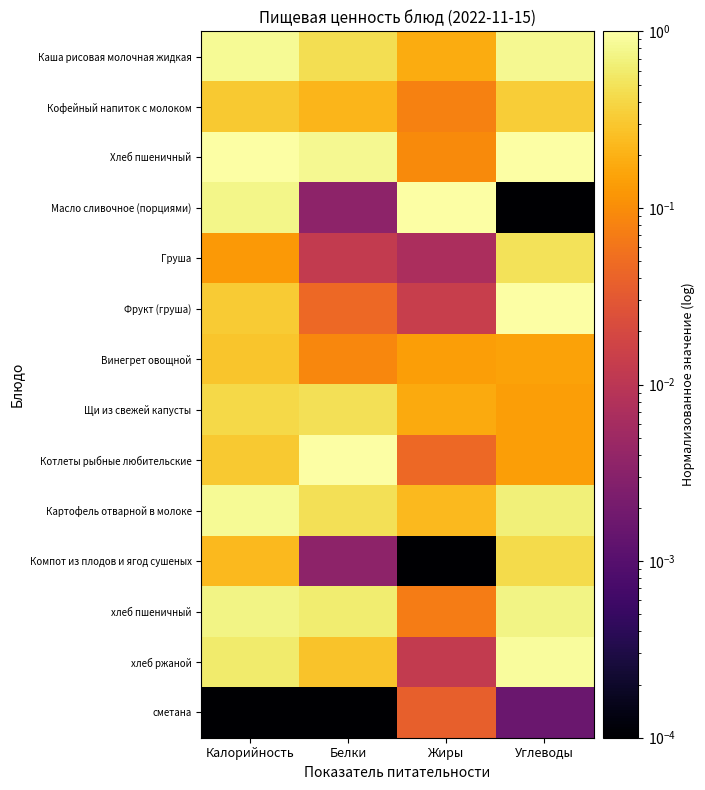

Reading right to left, transcribe all the data shown in this chart.

Каша рисовая молочная жидкая: Углеводы=0.8	Жиры=0.2	Белки=0.5	Калорийность=0.8
Кофейный напиток с молоком: Углеводы=0.3	Жиры=0.1	Белки=0.2	Калорийность=0.3
Хлеб пшеничный: Углеводы=1.0	Жиры=0.1	Белки=0.8	Калорийность=1.0
Масло сливочное (порциями): Углеводы=0.0	Жиры=1.0	Белки=0.0	Калорийность=0.8
Груша: Углеводы=0.5	Жиры=0.0	Белки=0.0	Калорийность=0.1
Фрукт (груша): Углеводы=1.0	Жиры=0.0	Белки=0.0	Калорийность=0.3
Винегрет овощной: Углеводы=0.2	Жиры=0.1	Белки=0.1	Калорийность=0.3
Щи из свежей капусты: Углеводы=0.1	Жиры=0.2	Белки=0.5	Калорийность=0.4
Котлеты рыбные любительские: Углеводы=0.1	Жиры=0.0	Белки=1.0	Калорийность=0.3
Картофель отварной в молоке: Углеводы=0.7	Жиры=0.2	Белки=0.5	Калорийность=0.8
Компот из плодов и ягод сушеных: Углеводы=0.4	Жиры=0.0	Белки=0.0	Калорийность=0.2
хлеб пшеничный: Углеводы=0.7	Жиры=0.1	Белки=0.6	Калорийность=0.7
хлеб ржаной: Углеводы=0.9	Жиры=0.0	Белки=0.3	Калорийность=0.6
сметана: Углеводы=0.0	Жиры=0.0	Белки=0.0	Калорийность=0.0